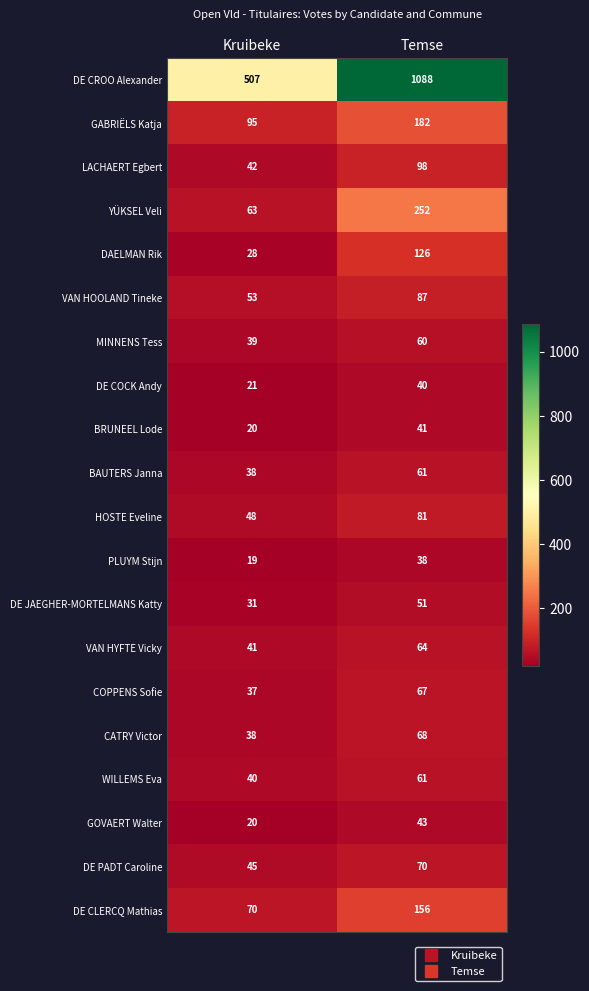

What is the difference between the CATRY Victor values at Kruibeke and Temse?

30